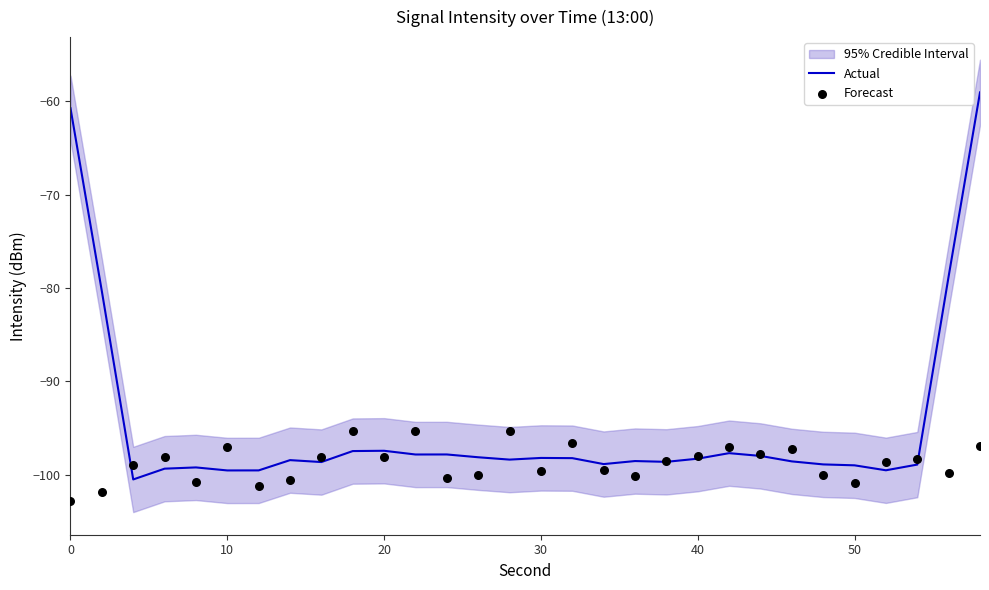

Which series has the largest total across all categories?

Actual